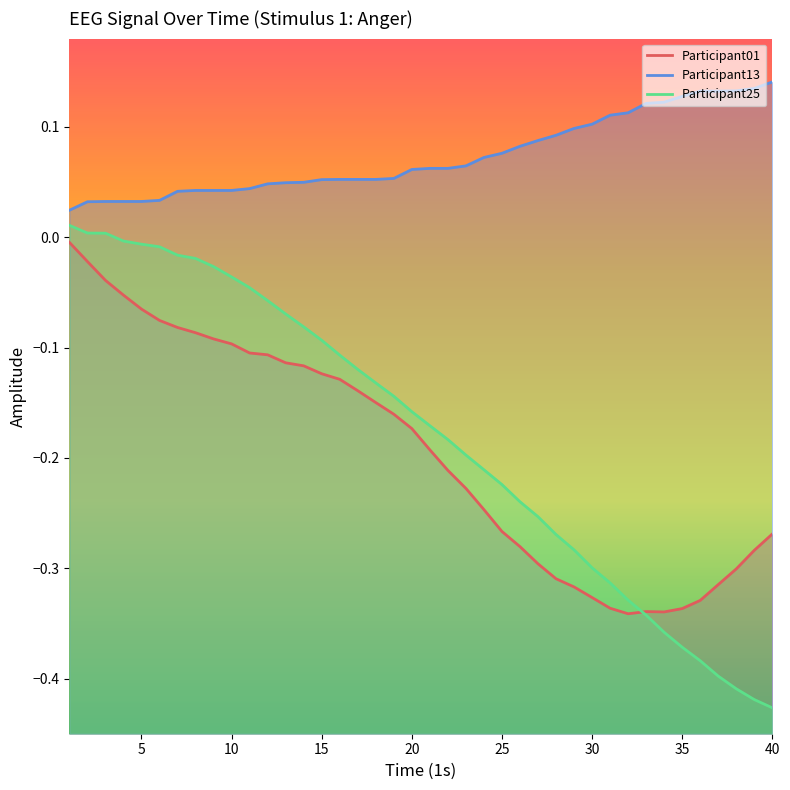

Which has a higher value, 3 or 1?

1